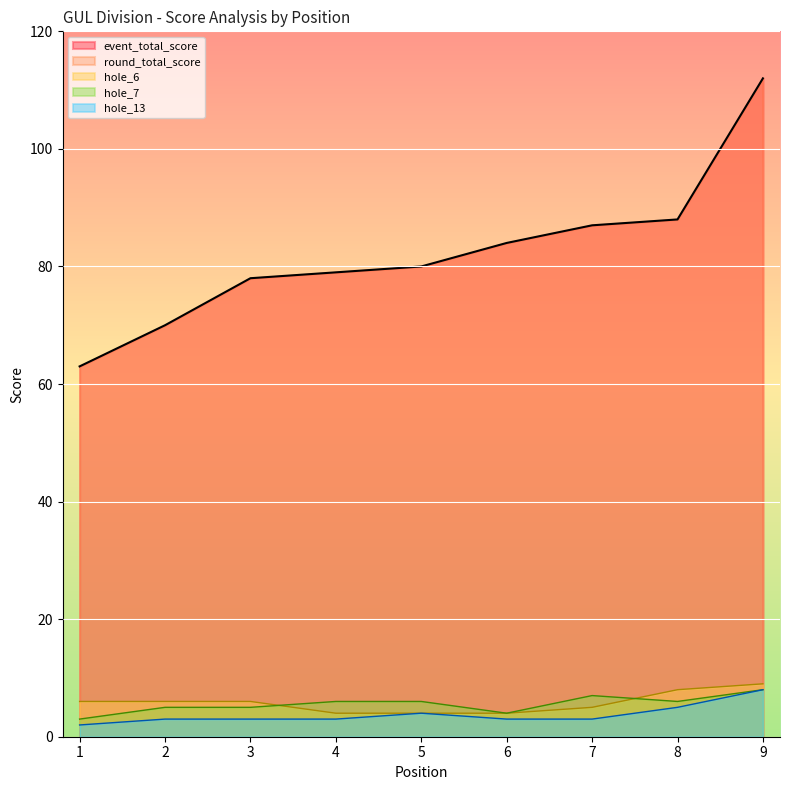

Count the hole_13 values in the range 3 to 4.

6